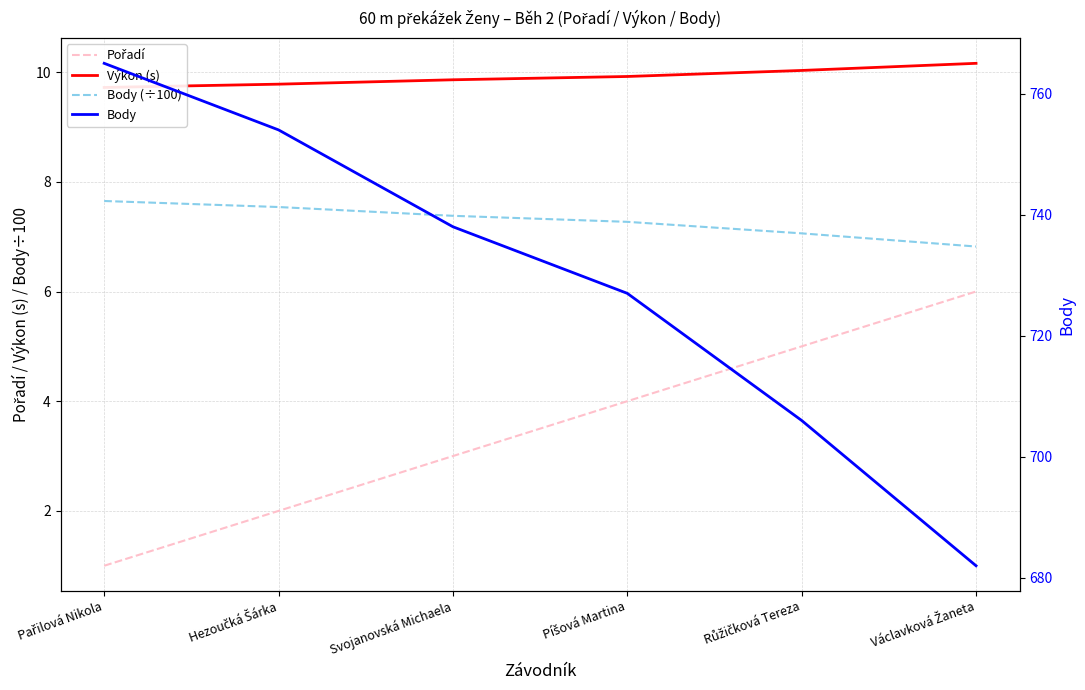

What value does the Body (÷100) series have at Pařilová Nikola?

7.7